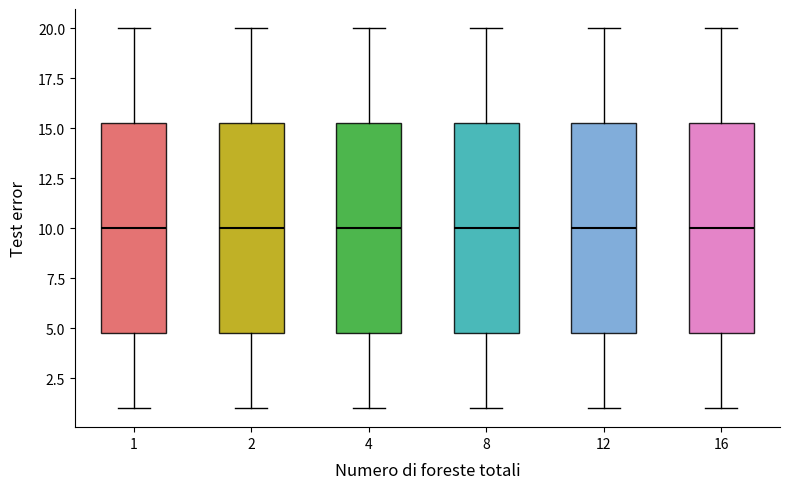

Where does the upper whisker of the box at x = 2 end on the y-axis? The values are not printed on the chart, so give them approximately, as read against the axis.

20.0